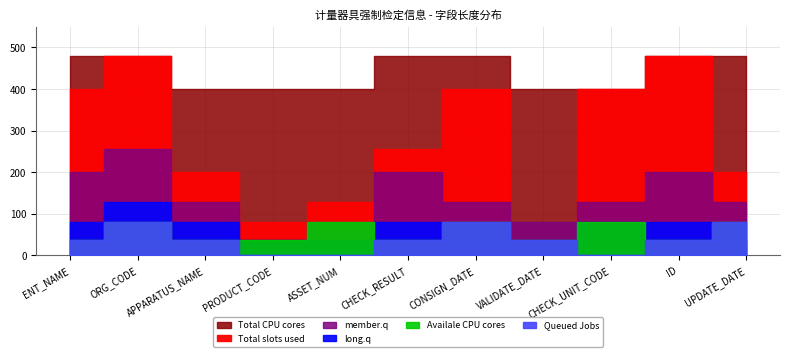

How many lines are shown in the chart?

6